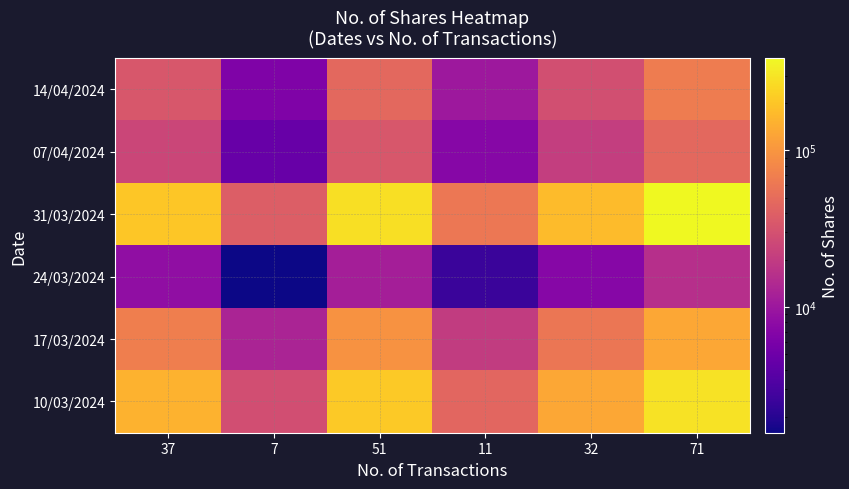

At which category is the sum across all series the highest?

71